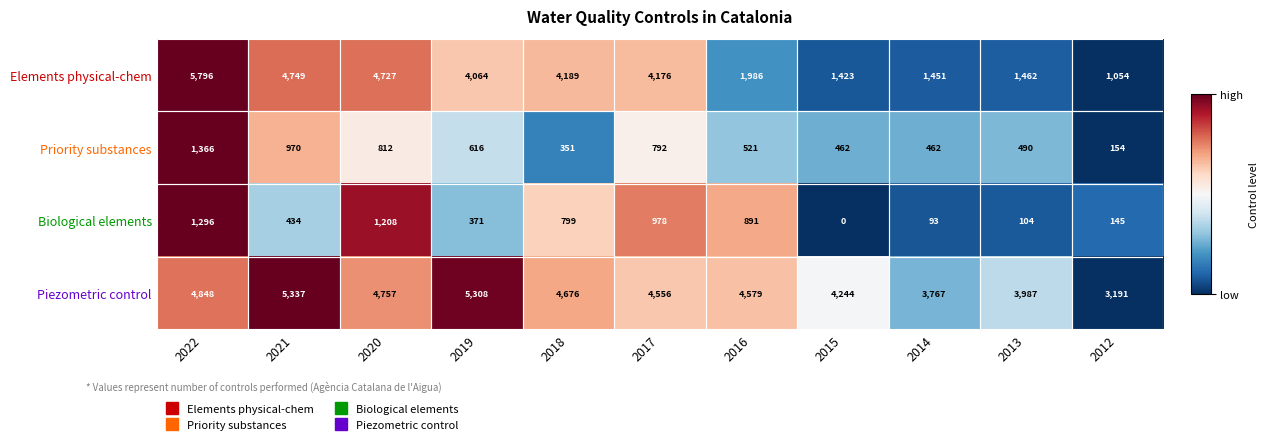

Rank the categories by Piezometric control value from lowest to highest.

2012, 2014, 2013, 2015, 2017, 2016, 2018, 2020, 2022, 2019, 2021